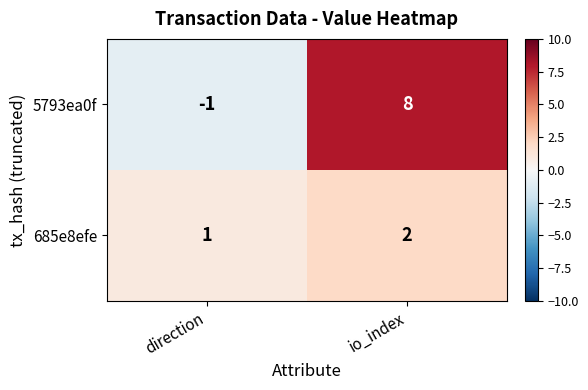

Reading left to right, list all the values displayed in this chart.

5793ea0f: direction=-1	io_index=8
685e8efe: direction=1	io_index=2